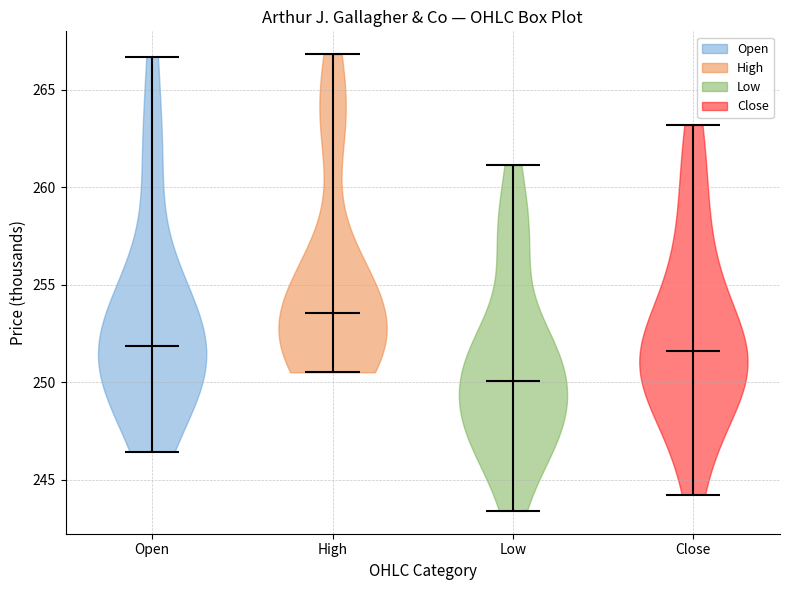

Reading left to right, read every violin against the y-axis: where its median line is, and the lowest and highest points it reaches. The values are not printed on the chart, so give them approximately, as read against the axis.

Open: median line 252.0, lowest point 246.5, highest point 266.5
High: median line 253.5, lowest point 250.5, highest point 267.0
Low: median line 250.0, lowest point 243.5, highest point 261.0
Close: median line 251.5, lowest point 244.0, highest point 263.0